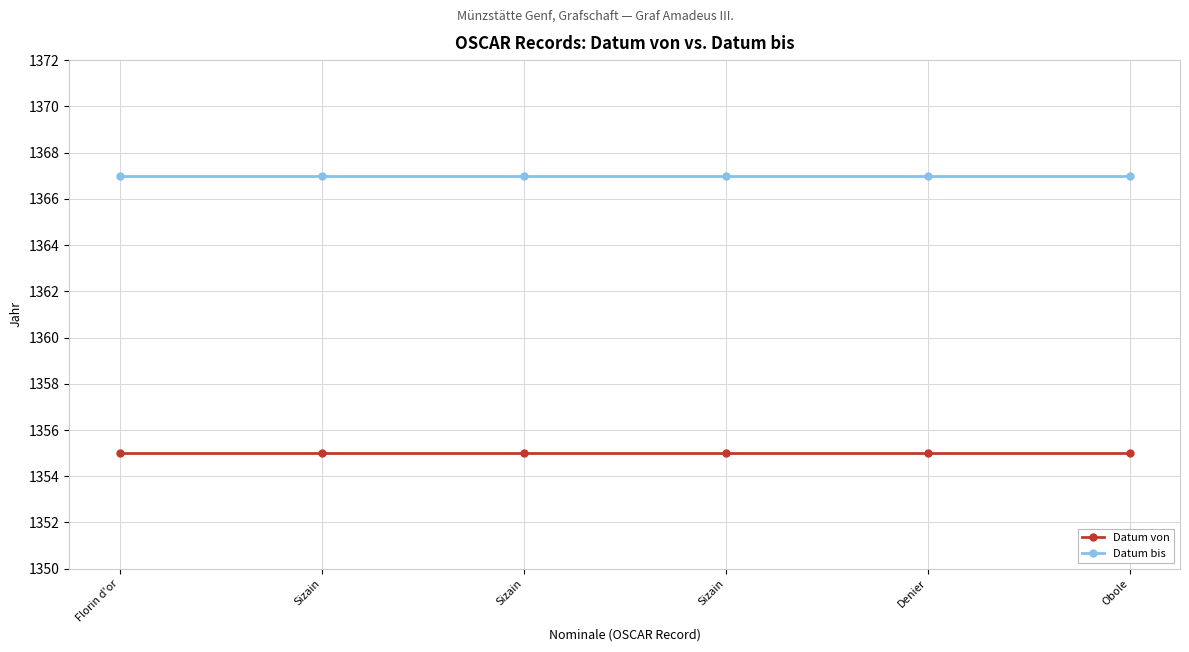

List the series in order of their peak value, lowest first.

Datum von, Datum bis